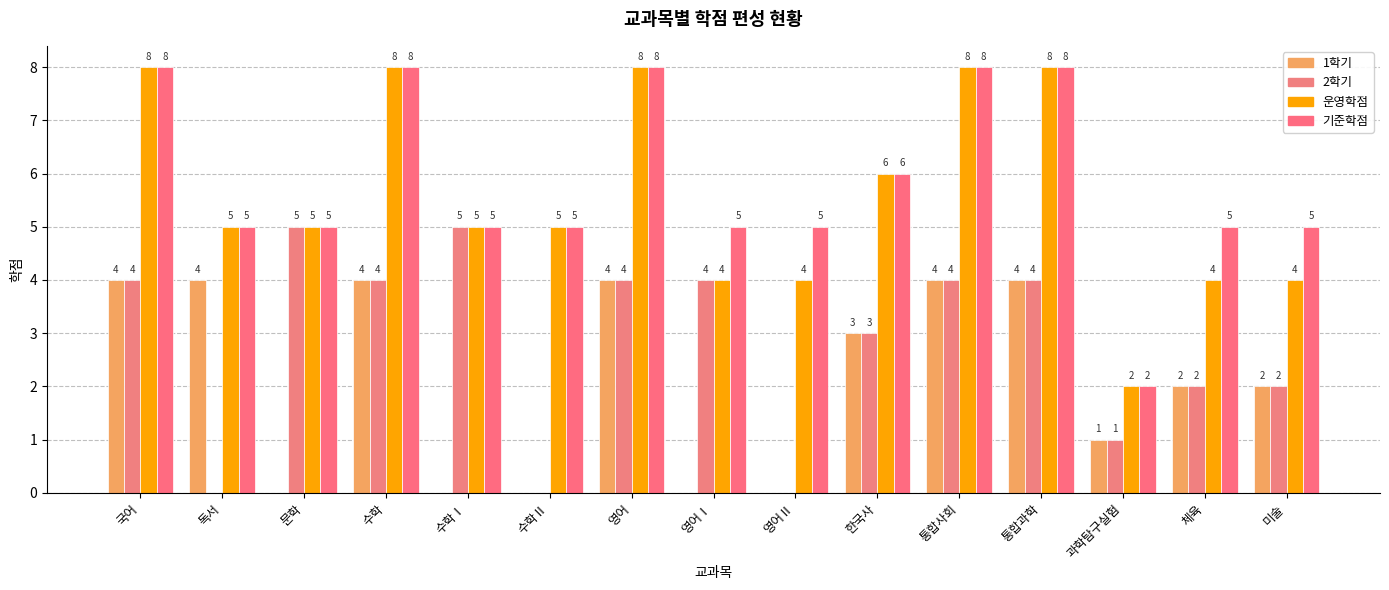

How many series are shown in this chart?

4